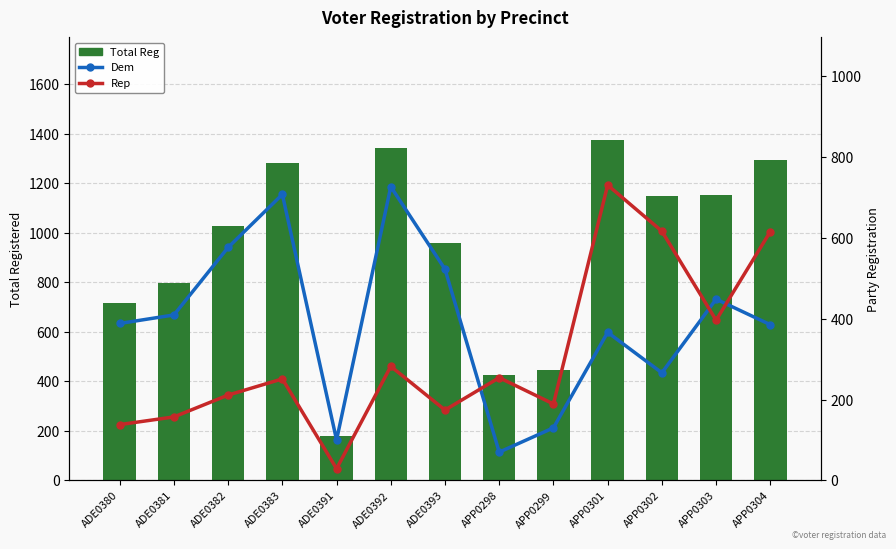

What is the difference between the highest and lowest values at ADE0383?

1030